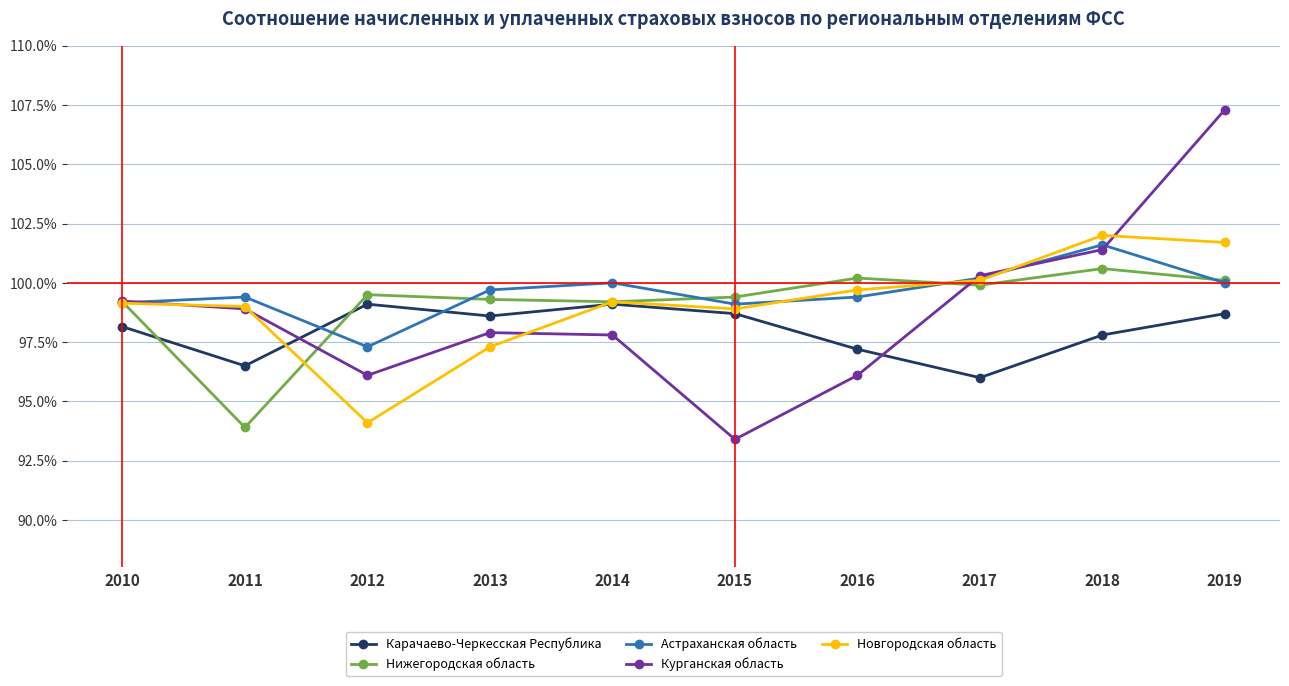

Count the number of categories in the chart.

10